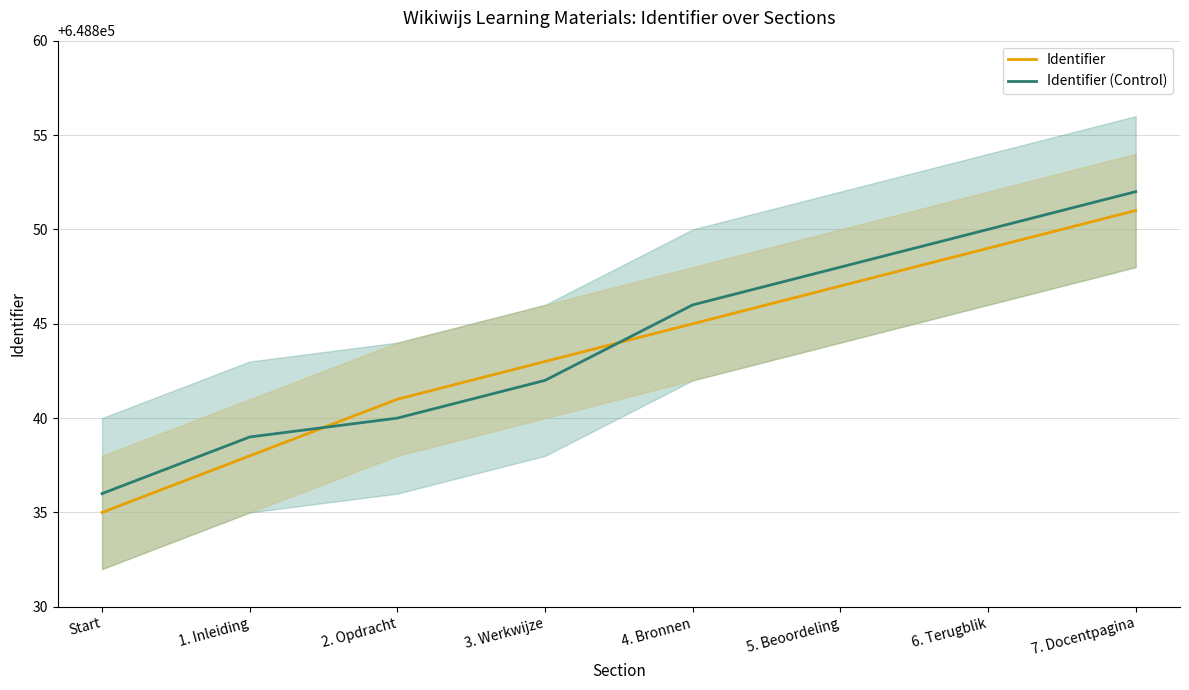

How many data points does each series have?

8